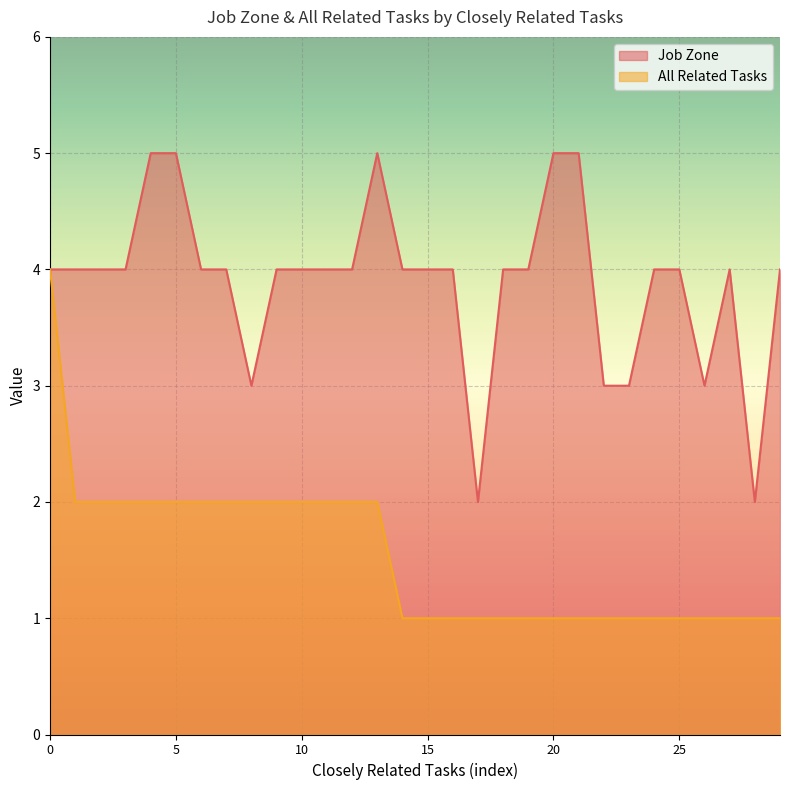

At which category does the chart reach its minimum across all series?

1